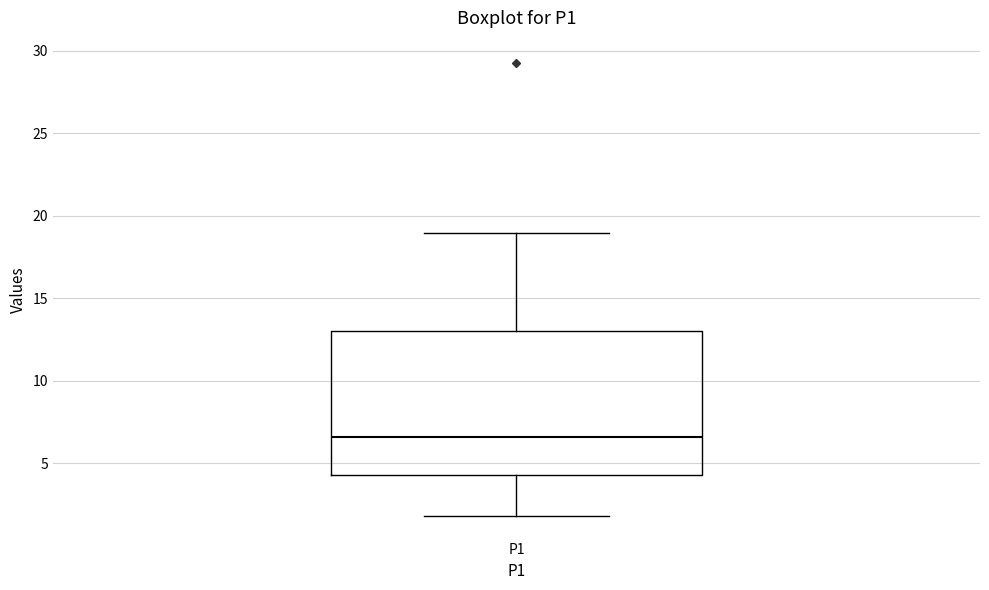

Transcribe this box plot: give where the median line is, the range the box spans, and where the two whiskers end, as read against the y-axis. The values are not printed on the chart, so give them approximately, as read against the axis.

median 6.5, box 4.5 to 13.0, whiskers 2.0 to 19.0